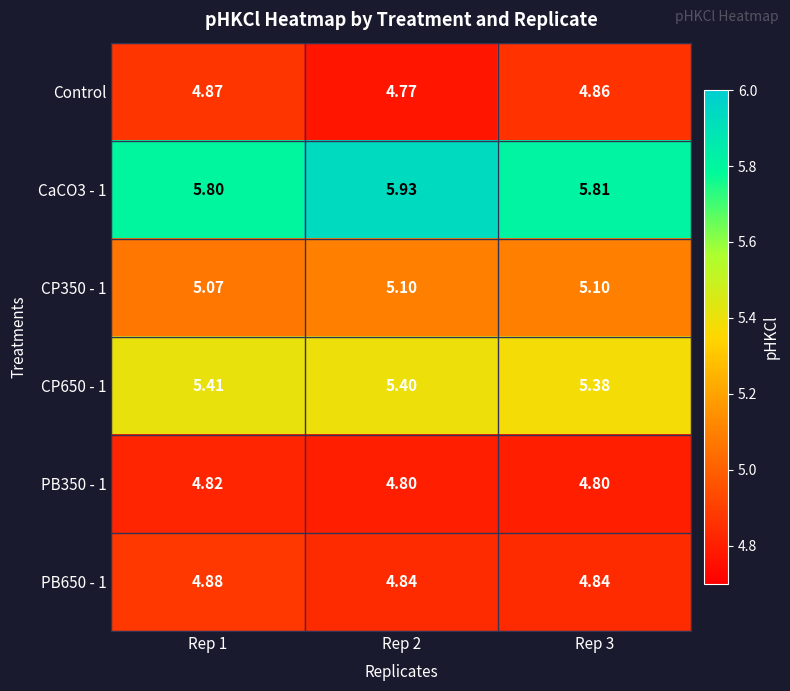

Is the value of PB350 - 1 at Rep 3 greater than the value of CaCO3 - 1 at Rep 1?

No